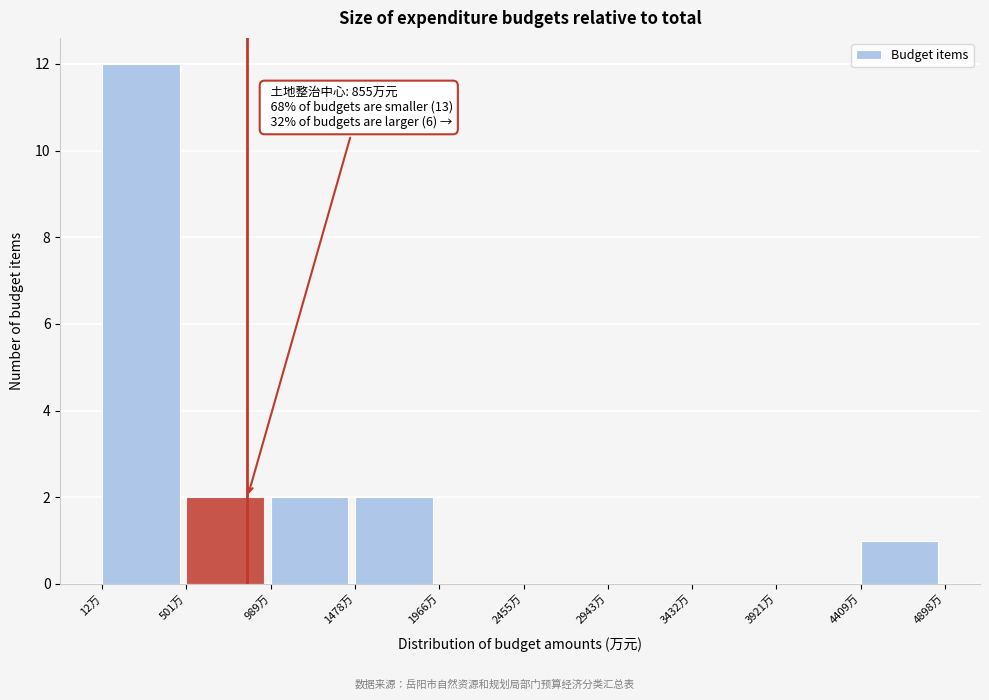

Which range on the x-axis has the tallest bar?

0 to 500